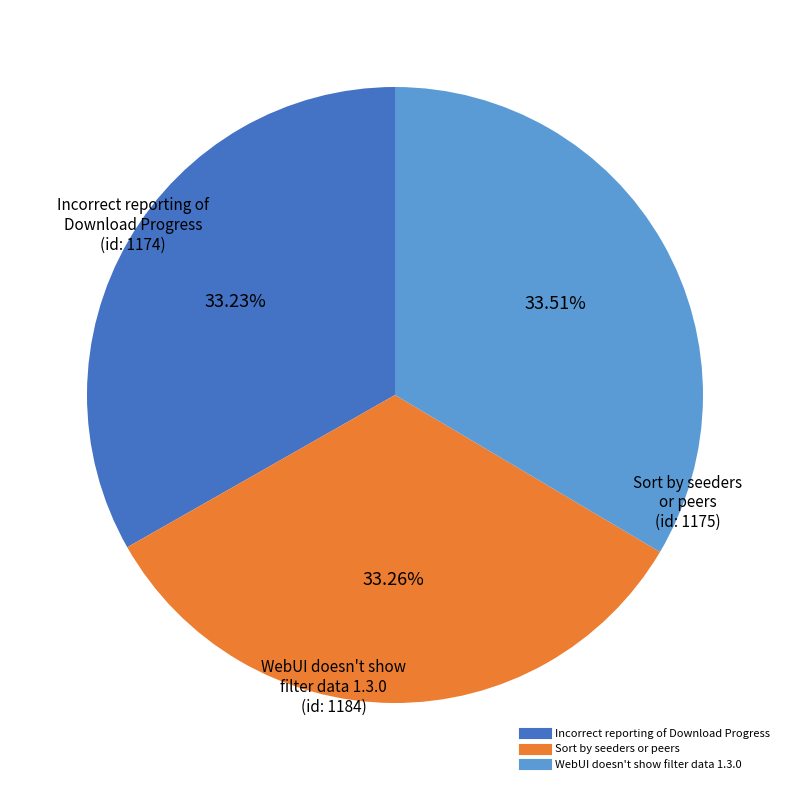

Do Sort by seeders or peers and Incorrect reporting of Download Progress together represent more than half of the pie?

Yes